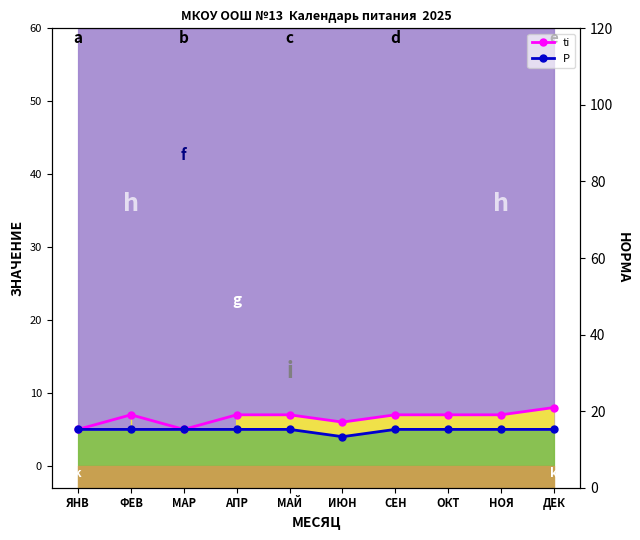

At which label does P reach its minimum?

ИЮН